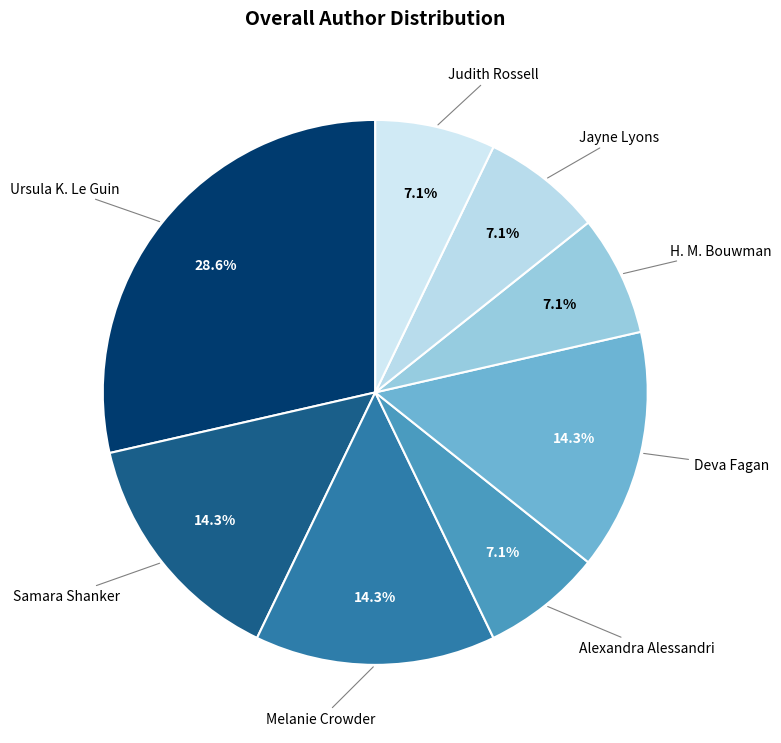

Combined, do Samara Shanker and Alexandra Alessandri account for over 50%?

No